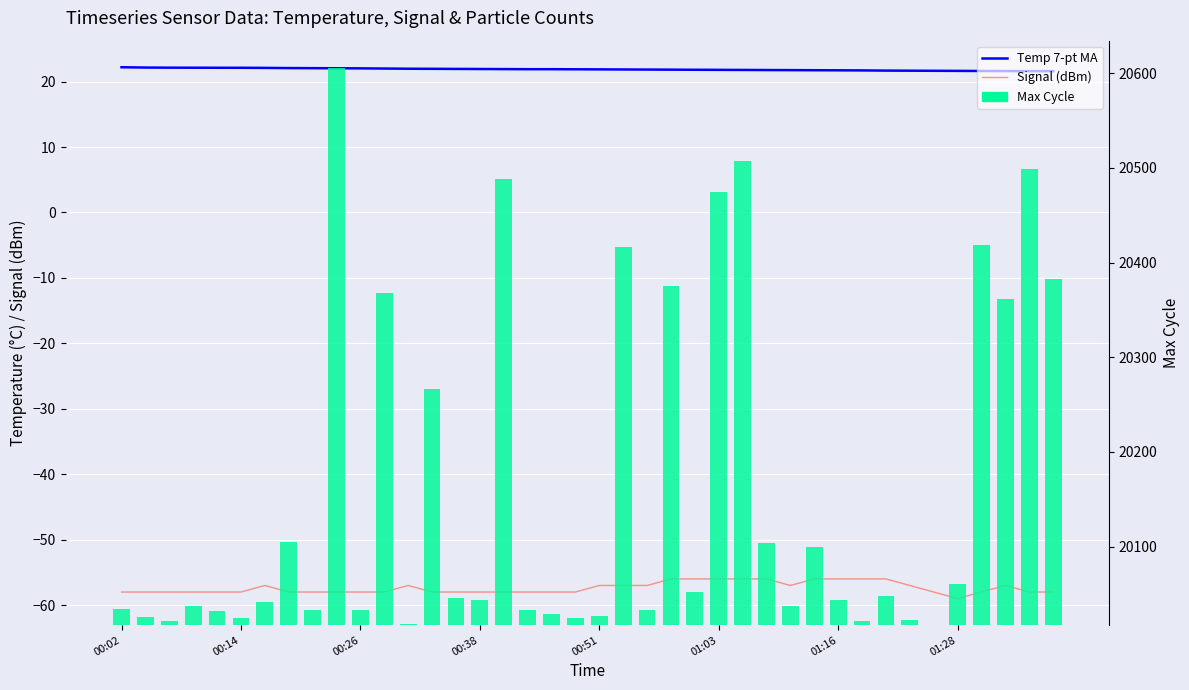

Which series changed the most between 8 and 28?

Max Cycle